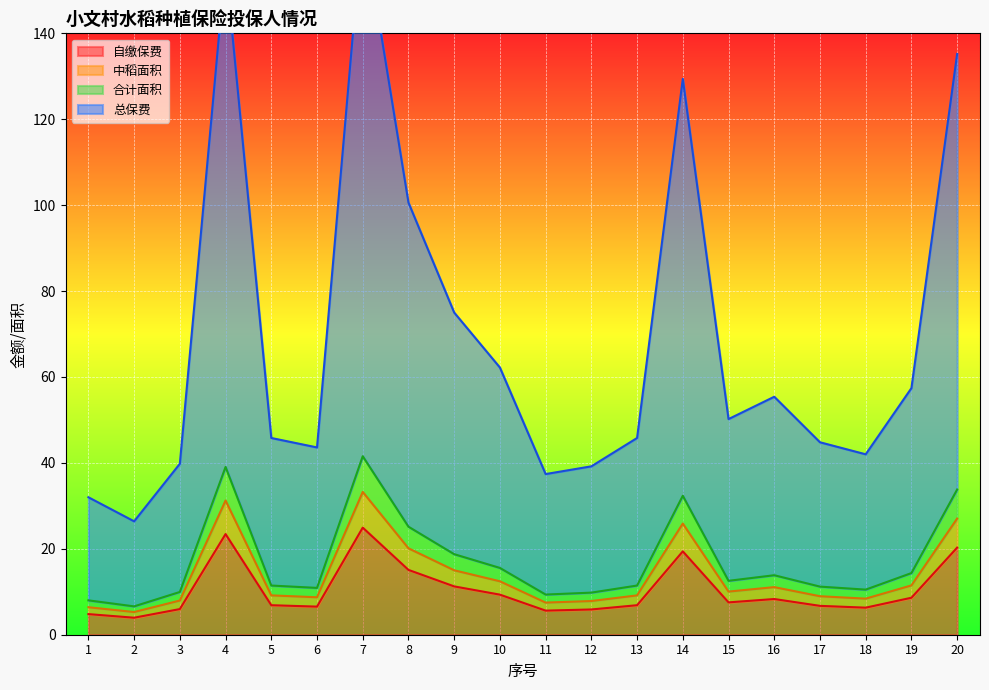

What is the spread (max minus min) of values at 7?

141.3